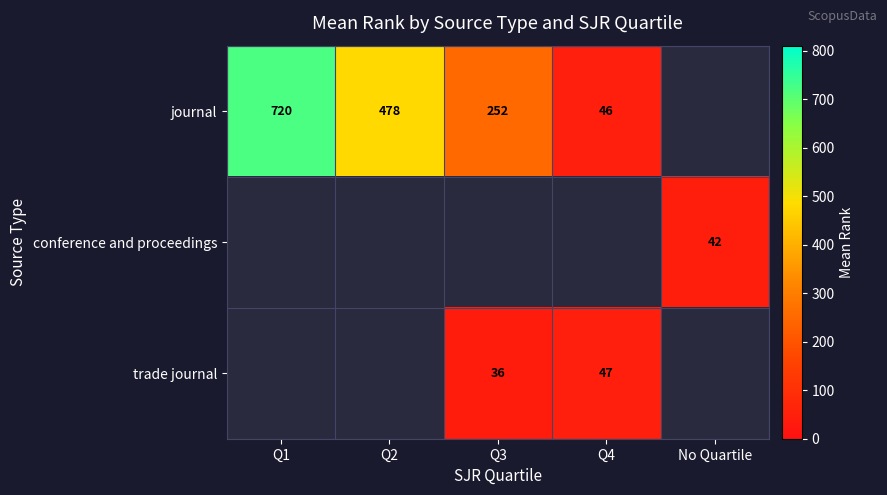

Which label corresponds to the smallest value in the chart?

Q3